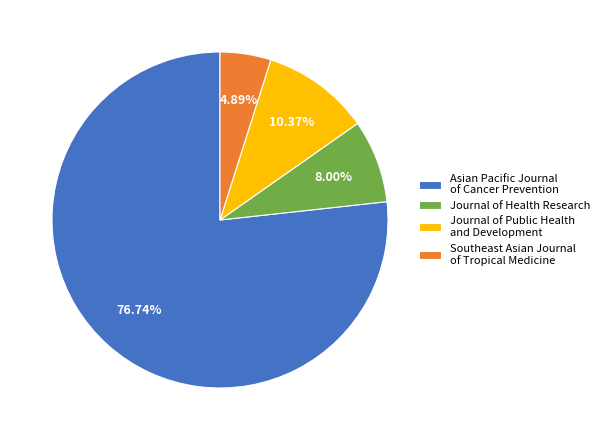

Count the number of slices in the pie.

4